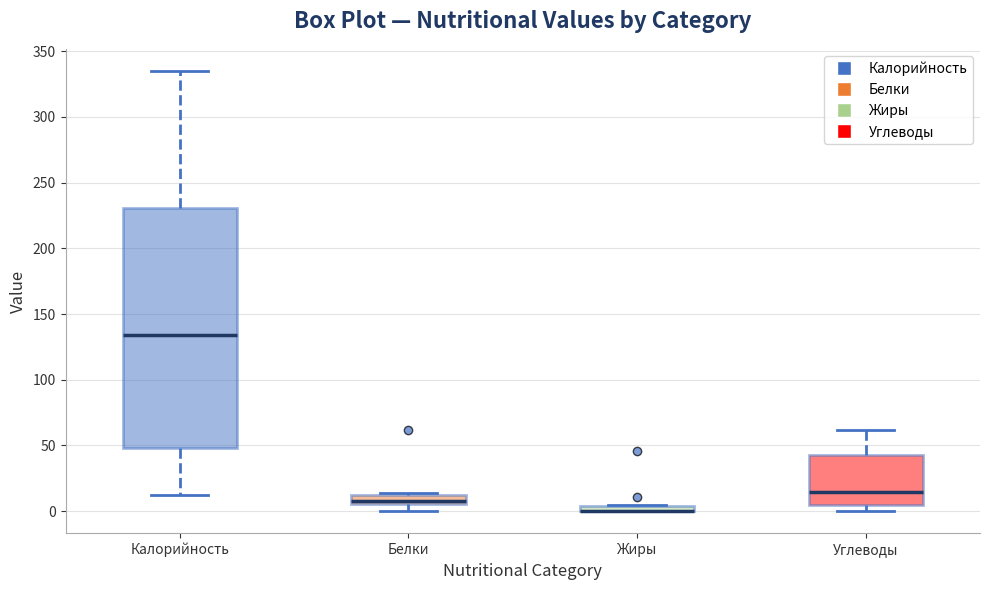

Where is the upper edge of the box for Белки on the y-axis? The values are not printed on the chart, so give them approximately, as read against the axis.

10